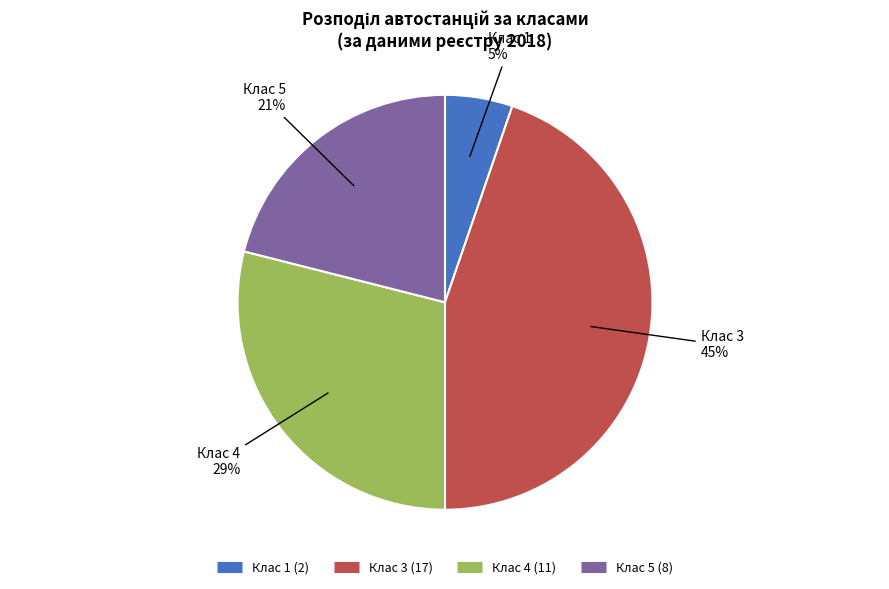

Is there any slice that represents more than half of the pie?

No